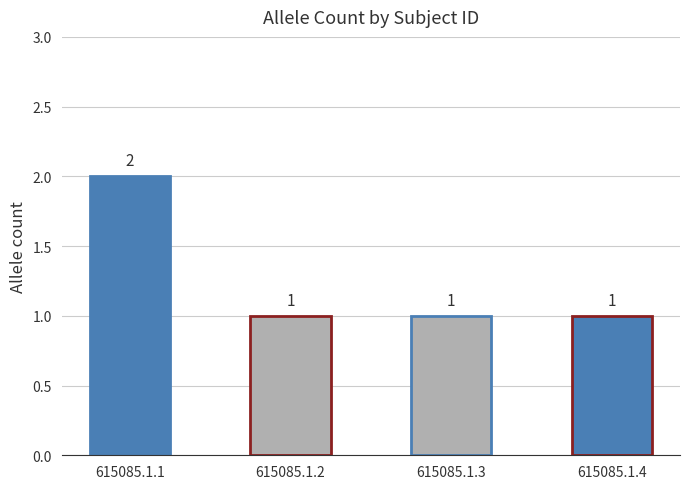

The chart shows a value of 1 at 615085.1.1. True or false?

False